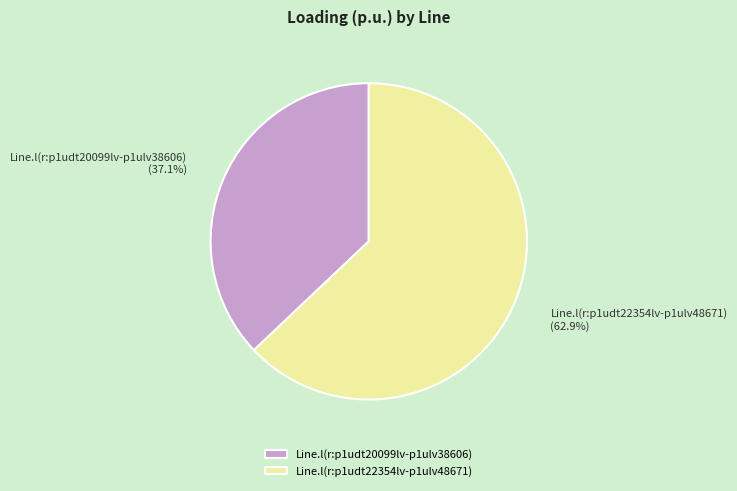

To the nearest percent, what is the difference between the largest and smallest slice percentages?

26%